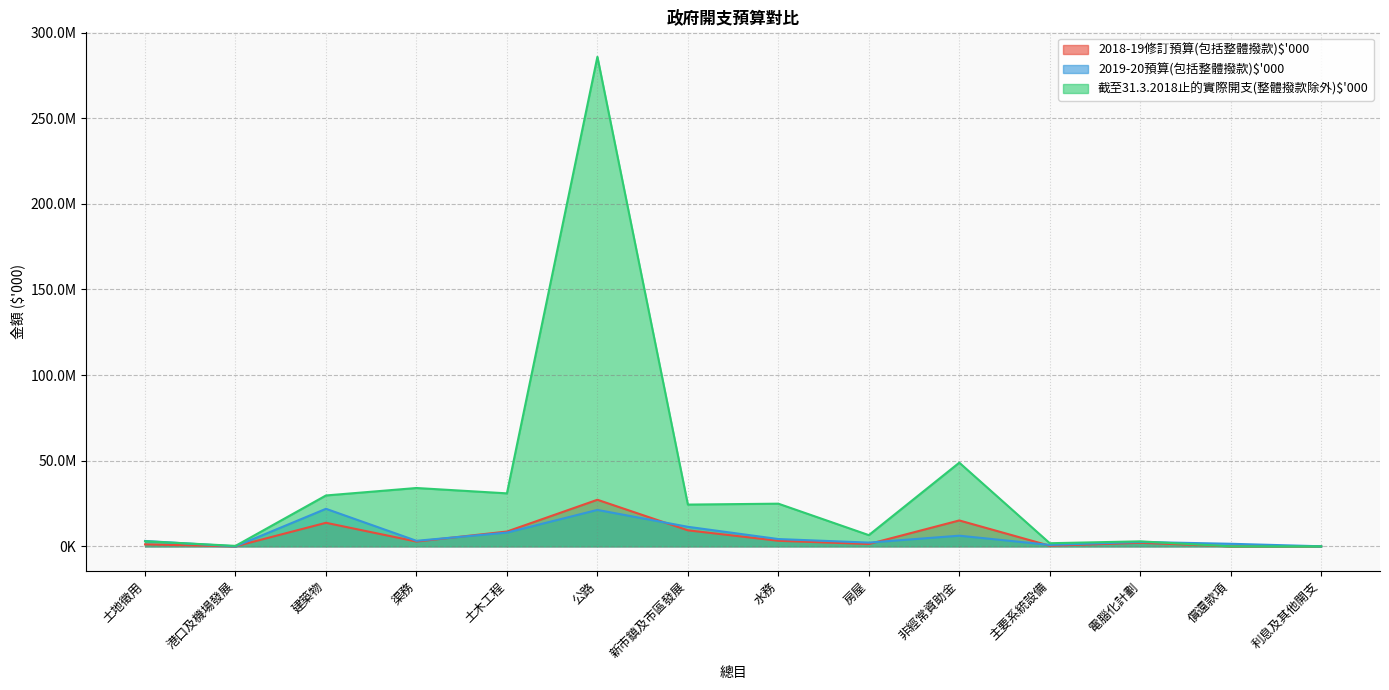

At which category does the chart reach its minimum across all series?

償還款項